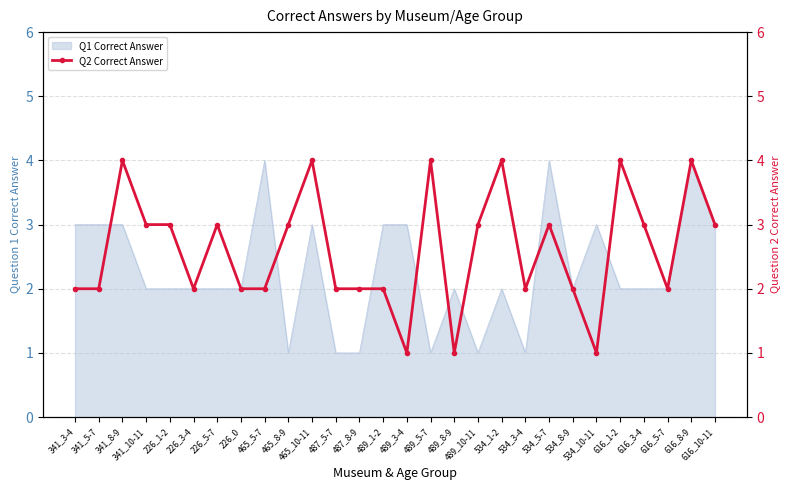

List the labels in order of value, largest first.

341_8-9, 465_10-11, 489_5-7, 534_1-2, 616_1-2, 616_8-9, 341_10-11, 226_1-2, 226_5-7, 465_8-9, 489_10-11, 534_5-7, 616_3-4, 616_10-11, 341_3-4, 341_5-7, 226_3-4, 226_0, 465_5-7, 487_5-7, 487_8-9, 489_1-2, 534_3-4, 534_8-9, 616_5-7, 489_3-4, 489_8-9, 534_10-11